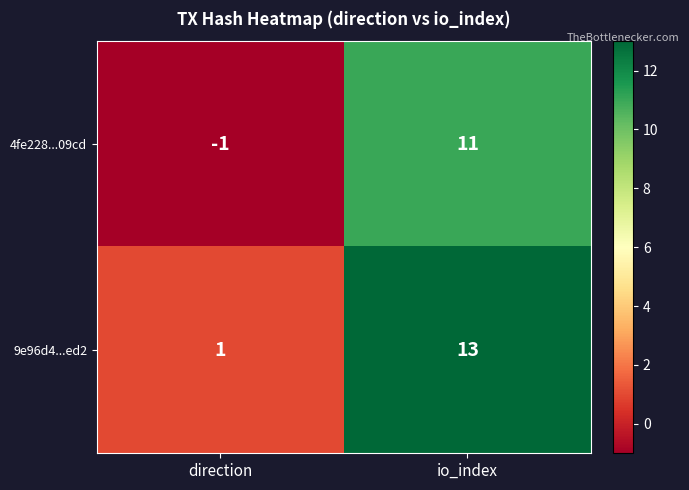

At which category is the sum across all series the highest?

io_index